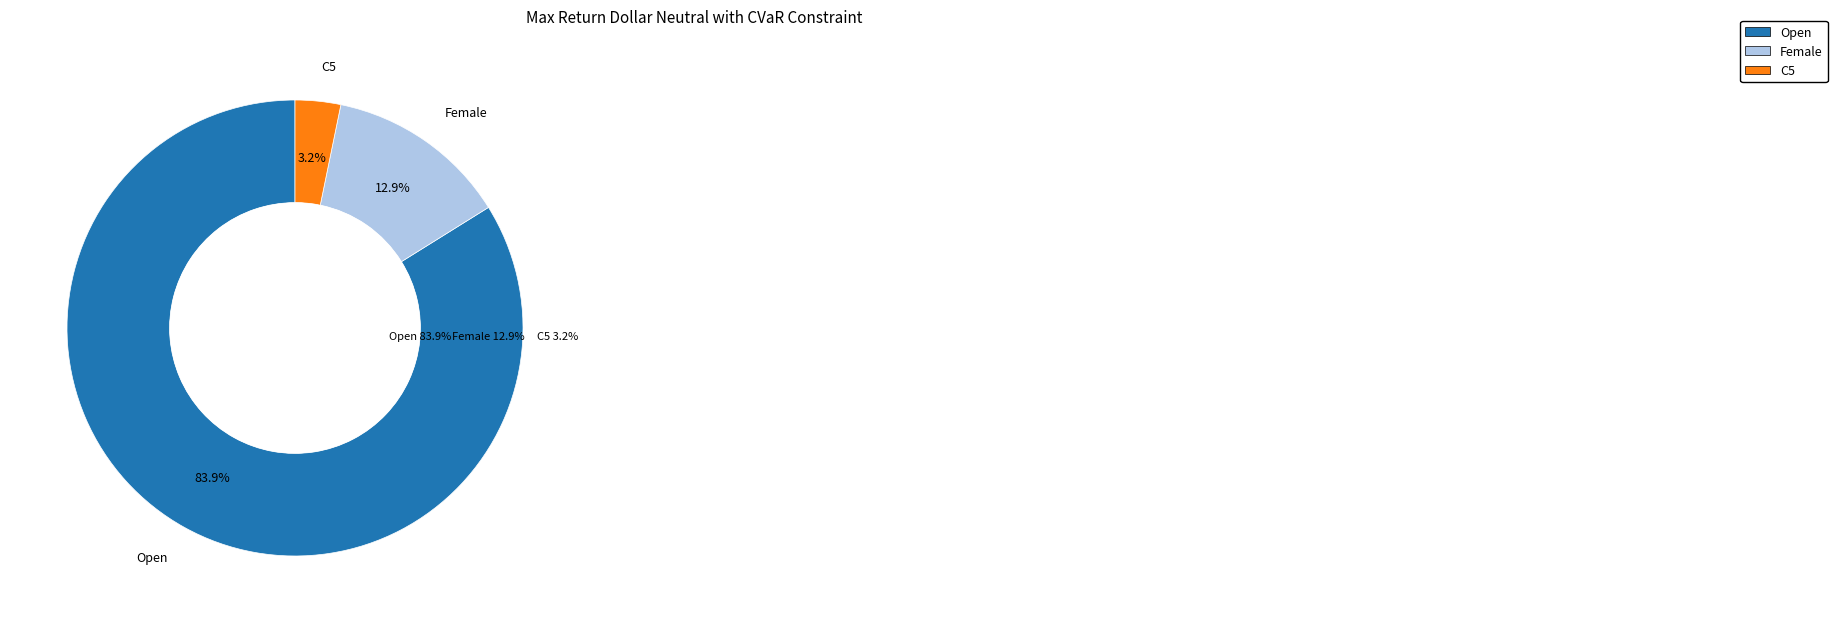

To the nearest percent, what is the average slice percentage?

33%